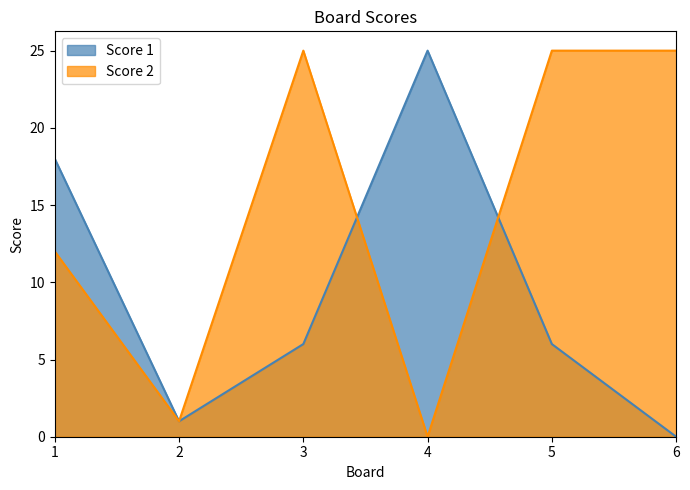

Which series has the largest range (max minus min)?

Score 1